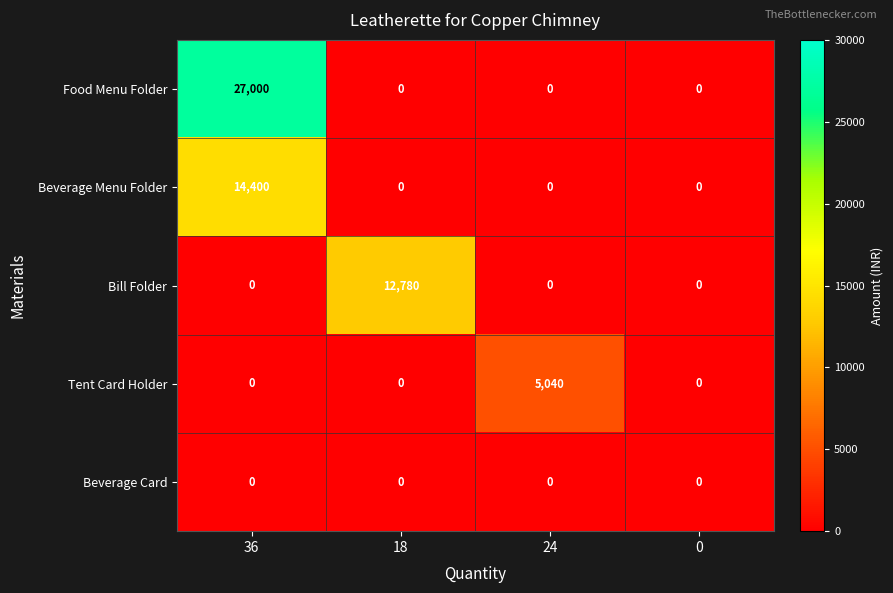

Is it true that Tent Card Holder equals -2182 at 0?

False